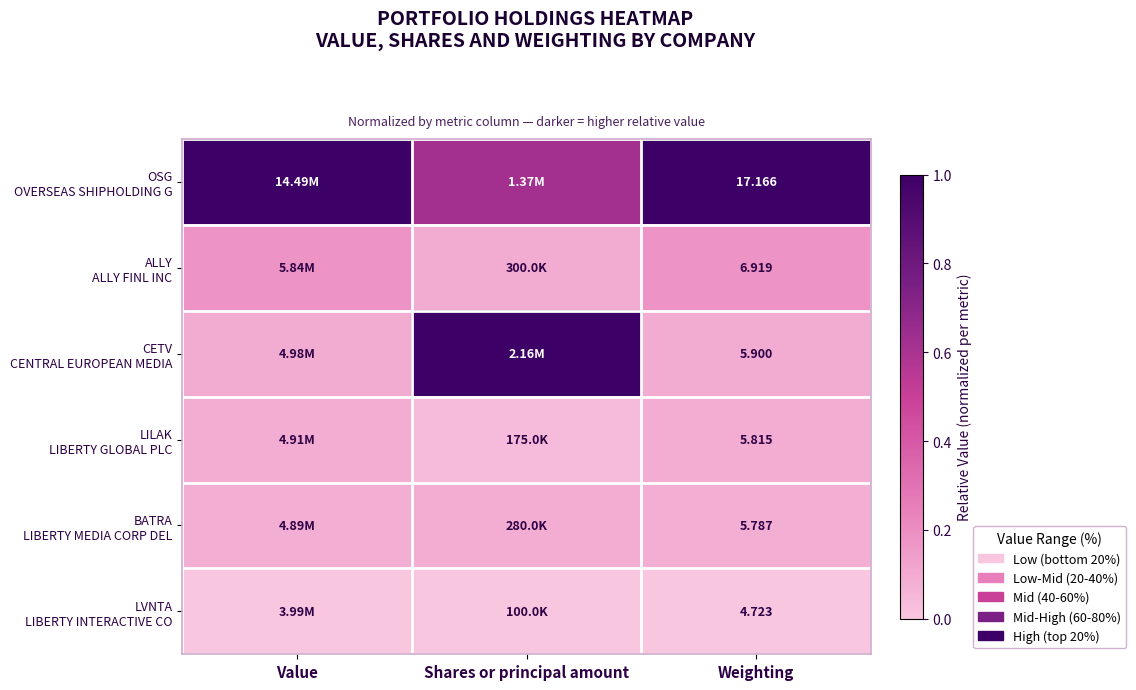

Count the number of data series in this chart.

6